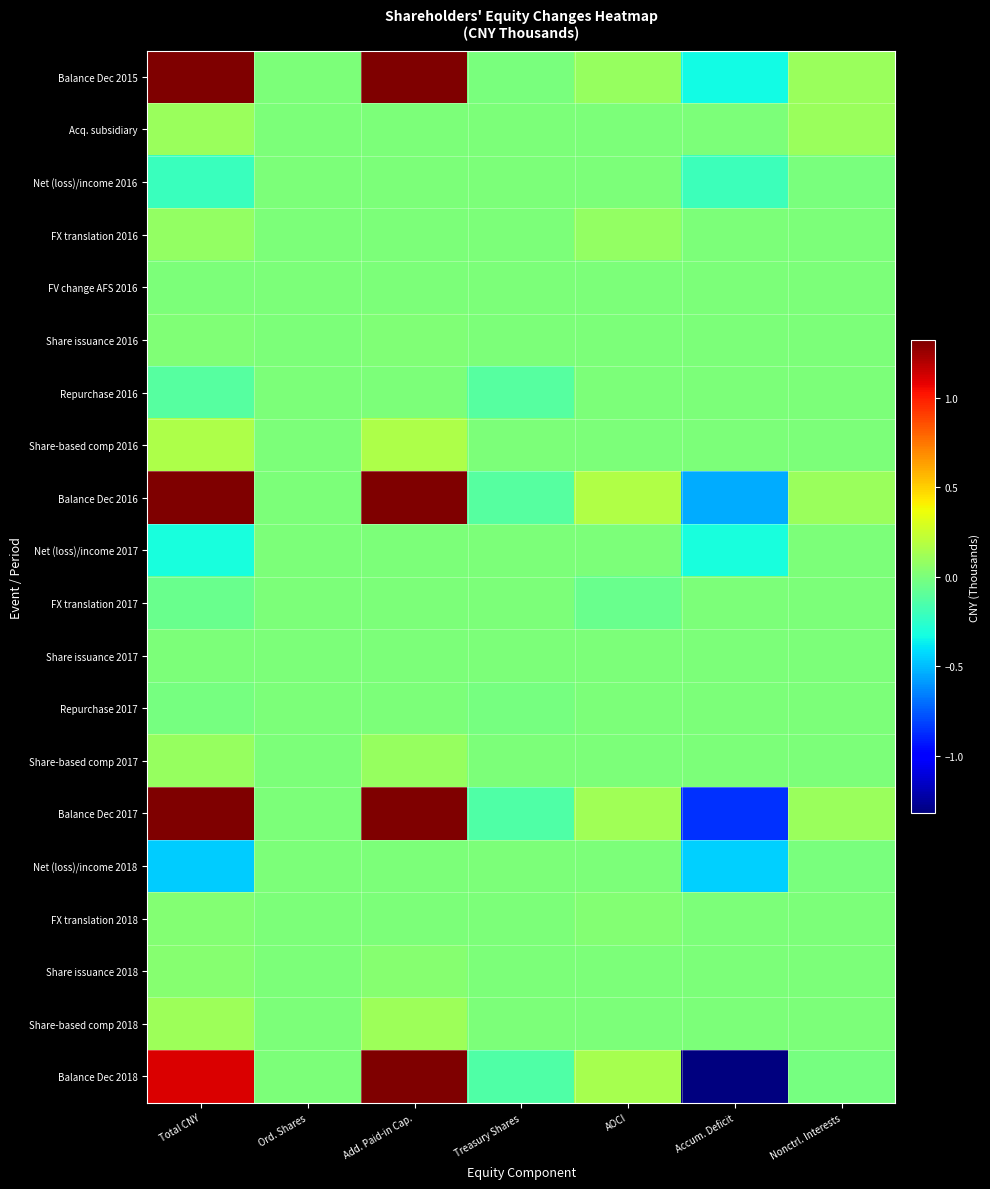

Reading left to right, list all the values displayed in this chart.

Balance Dec 2015: Total CNY=1866336	Ord. Shares=142	Add. Paid-in Cap.=2022369	Treasury Shares=-8773	AOCI=89488	Accum. Deficit=-335363	Nonctrl. Interests=98473
Acq. subsidiary: Total CNY=98887	Ord. Shares=0	Add. Paid-in Cap.=0	Treasury Shares=0	AOCI=0	Accum. Deficit=0	Nonctrl. Interests=98887
Net (loss)/income 2016: Total CNY=-209252	Ord. Shares=0	Add. Paid-in Cap.=0	Treasury Shares=0	AOCI=0	Accum. Deficit=-202965	Nonctrl. Interests=-6287
FX translation 2016: Total CNY=82347	Ord. Shares=0	Add. Paid-in Cap.=0	Treasury Shares=0	AOCI=82347	Accum. Deficit=0	Nonctrl. Interests=0
FV change AFS 2016: Total CNY=754	Ord. Shares=0	Add. Paid-in Cap.=0	Treasury Shares=0	AOCI=754	Accum. Deficit=0	Nonctrl. Interests=0
Share issuance 2016: Total CNY=12676	Ord. Shares=1	Add. Paid-in Cap.=12675	Treasury Shares=0	AOCI=0	Accum. Deficit=0	Nonctrl. Interests=0
Repurchase 2016: Total CNY=-114485	Ord. Shares=0	Add. Paid-in Cap.=0	Treasury Shares=-114485	AOCI=0	Accum. Deficit=0	Nonctrl. Interests=0
Share-based comp 2016: Total CNY=163341	Ord. Shares=0	Add. Paid-in Cap.=163341	Treasury Shares=0	AOCI=0	Accum. Deficit=0	Nonctrl. Interests=0
Balance Dec 2016: Total CNY=1808043	Ord. Shares=143	Add. Paid-in Cap.=2198385	Treasury Shares=-123258	AOCI=172589	Accum. Deficit=-538328	Nonctrl. Interests=98512
Net (loss)/income 2017: Total CNY=-315575	Ord. Shares=0	Add. Paid-in Cap.=0	Treasury Shares=0	AOCI=0	Accum. Deficit=-317099	Nonctrl. Interests=1524
FX translation 2017: Total CNY=-55805	Ord. Shares=0	Add. Paid-in Cap.=0	Treasury Shares=0	AOCI=-55805	Accum. Deficit=0	Nonctrl. Interests=0
Share issuance 2017: Total CNY=5583	Ord. Shares=0	Add. Paid-in Cap.=5583	Treasury Shares=0	AOCI=0	Accum. Deficit=0	Nonctrl. Interests=0
Repurchase 2017: Total CNY=-20522	Ord. Shares=0	Add. Paid-in Cap.=0	Treasury Shares=-20522	AOCI=0	Accum. Deficit=0	Nonctrl. Interests=0
Share-based comp 2017: Total CNY=91143	Ord. Shares=0	Add. Paid-in Cap.=91143	Treasury Shares=0	AOCI=0	Accum. Deficit=0	Nonctrl. Interests=0
Balance Dec 2017: Total CNY=1509310	Ord. Shares=143	Add. Paid-in Cap.=2295111	Treasury Shares=-143780	AOCI=116051	Accum. Deficit=-857751	Nonctrl. Interests=99536
Net (loss)/income 2018: Total CNY=-456159	Ord. Shares=0	Add. Paid-in Cap.=0	Treasury Shares=0	AOCI=0	Accum. Deficit=-451673	Nonctrl. Interests=-4486
FX translation 2018: Total CNY=23011	Ord. Shares=0	Add. Paid-in Cap.=0	Treasury Shares=0	AOCI=21685	Accum. Deficit=0	Nonctrl. Interests=1326
Share issuance 2018: Total CNY=38750	Ord. Shares=6	Add. Paid-in Cap.=38744	Treasury Shares=0	AOCI=0	Accum. Deficit=0	Nonctrl. Interests=0
Share-based comp 2018: Total CNY=108628	Ord. Shares=0	Add. Paid-in Cap.=108628	Treasury Shares=0	AOCI=0	Accum. Deficit=0	Nonctrl. Interests=0
Balance Dec 2018: Total CNY=1105562	Ord. Shares=149	Add. Paid-in Cap.=2431924	Treasury Shares=-143780	AOCI=137736	Accum. Deficit=-1309424	Nonctrl. Interests=-11043